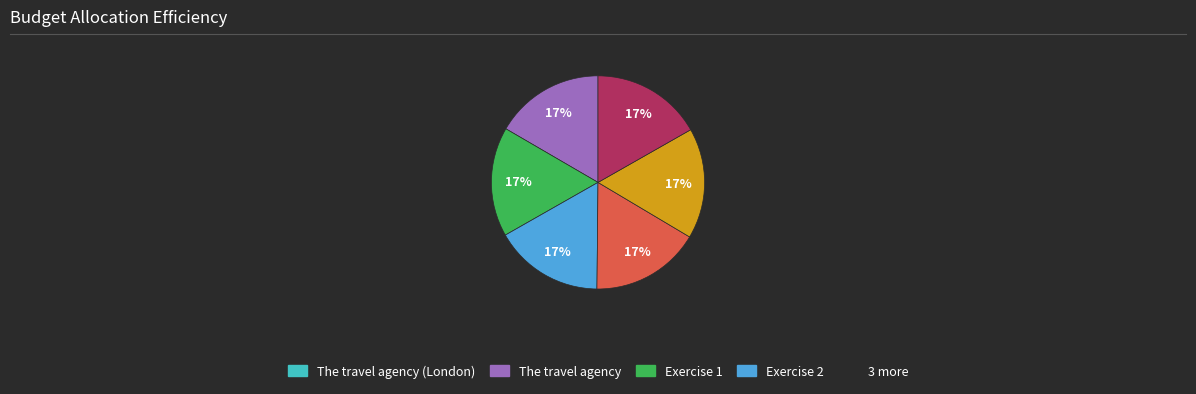

Does any single category account for the majority?

No